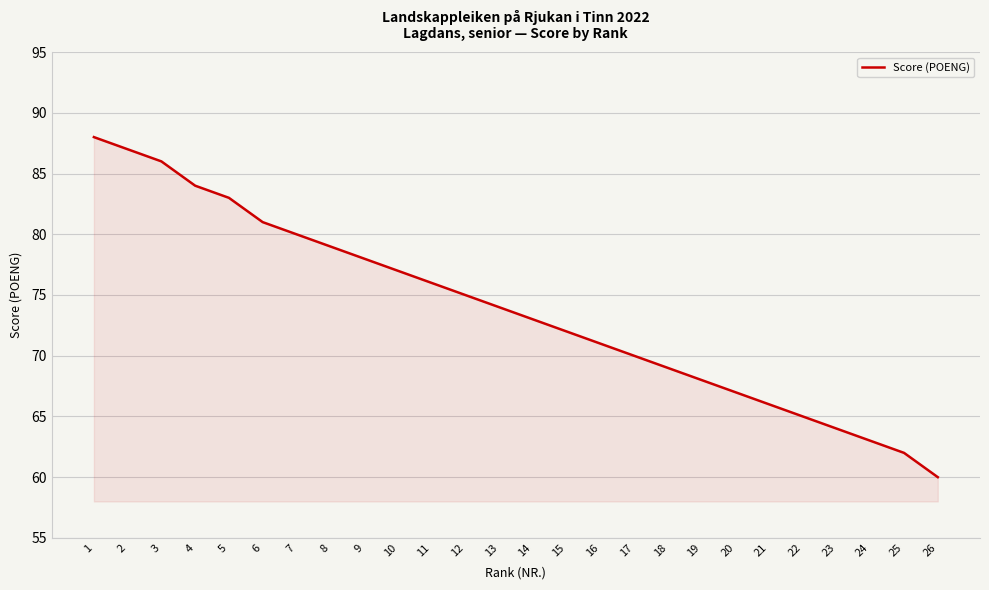

At which label is the value closest to 74?

13